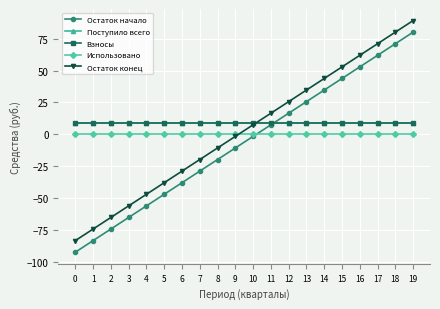

Which series has the largest total across all categories?

Поступило всего